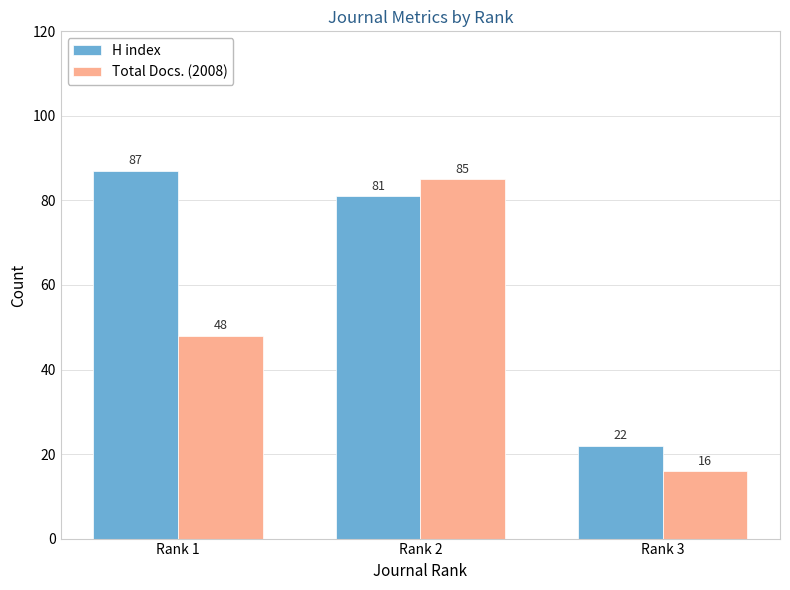

How many bars are there in total?

6